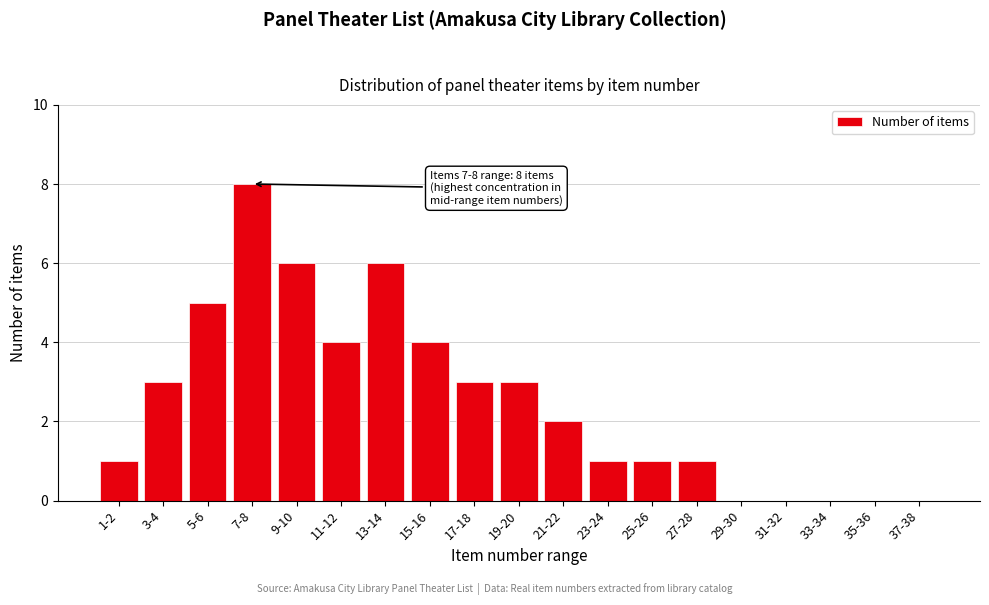

Reading left to right, what are all the values shown in this chart?

1-2=1	3-4=3	5-6=5	7-8=8	9-10=6	11-12=4	13-14=6	15-16=4	17-18=3	19-20=3	21-22=2	23-24=1	25-26=1	27-28=1	29-30=0	31-32=0	33-34=0	35-36=0	37-38=0